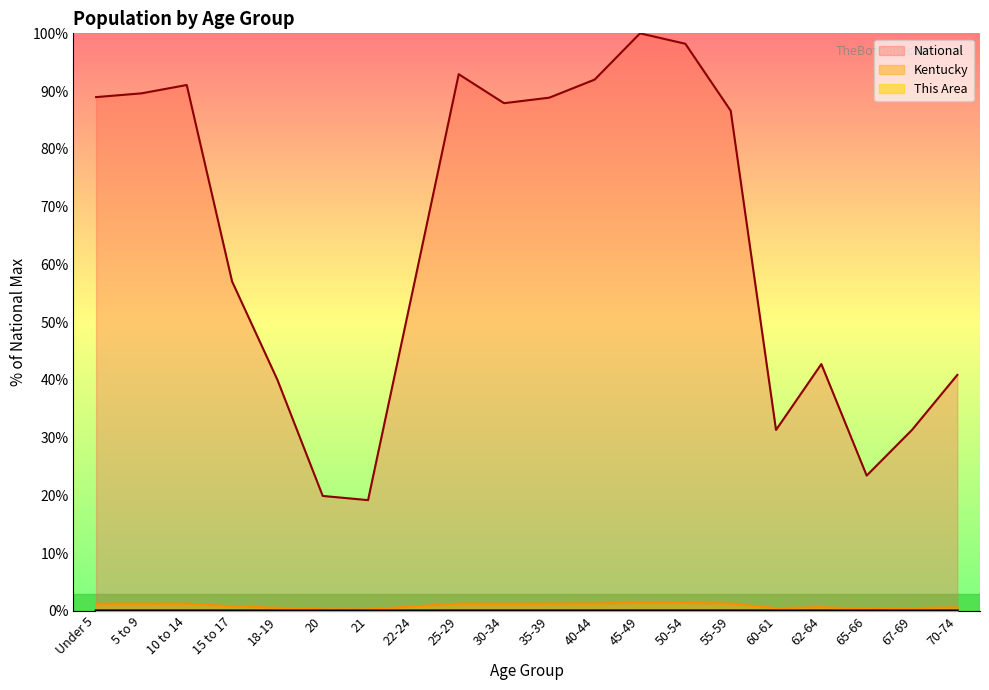

At which label is This Area closest to 0?

21